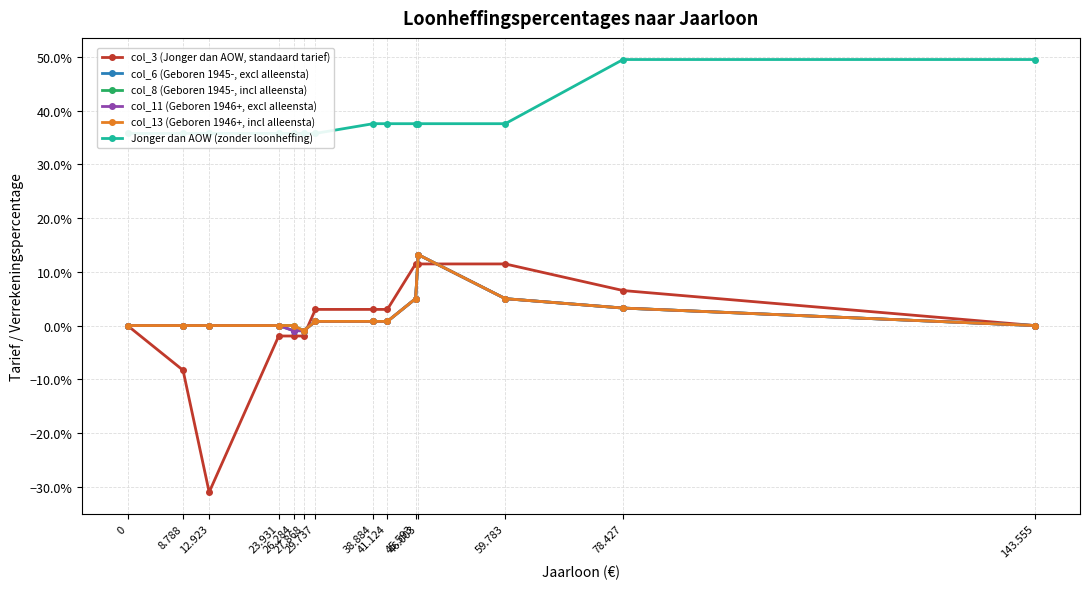

What is the maximum value for col_8 (Geboren 1945-, incl alleensta)?

0.1